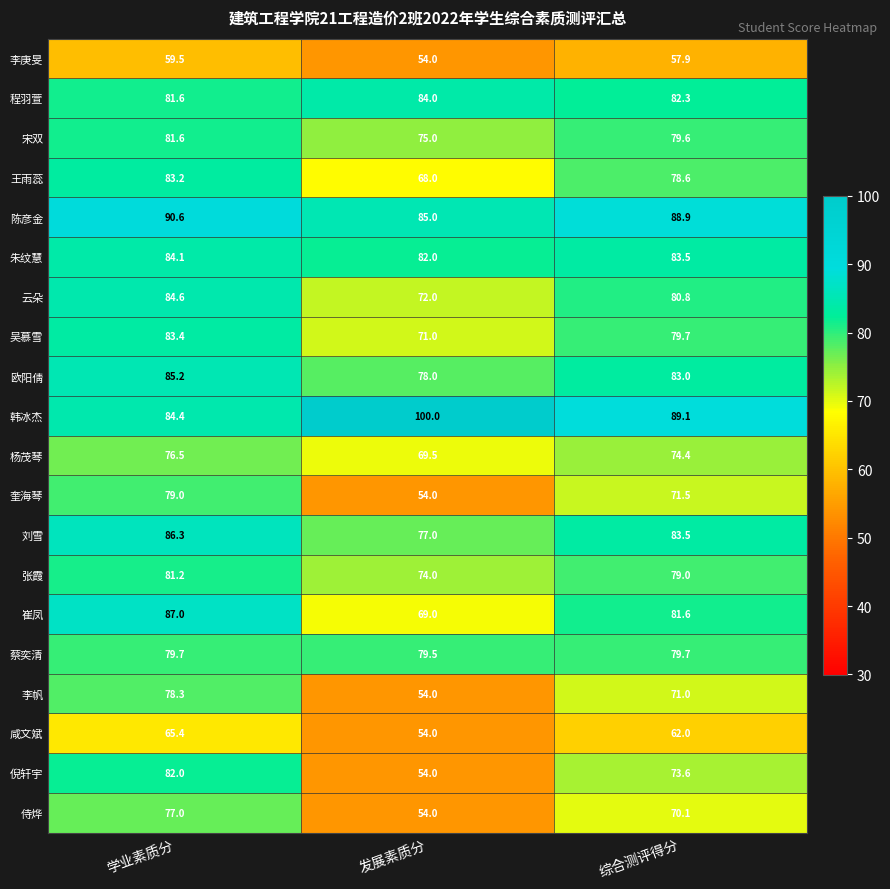

How many data points in 崔凤 are above 81?

2